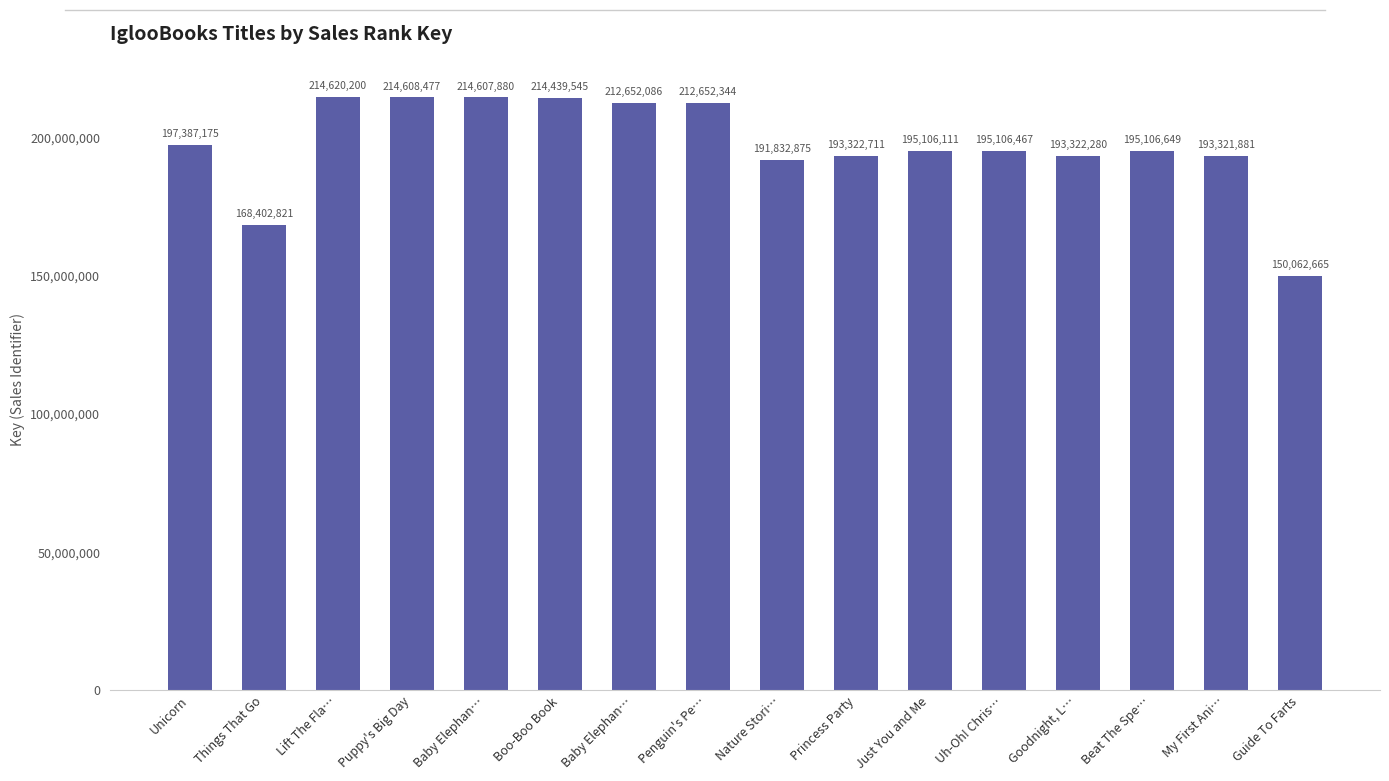

What is the average value?

197284510